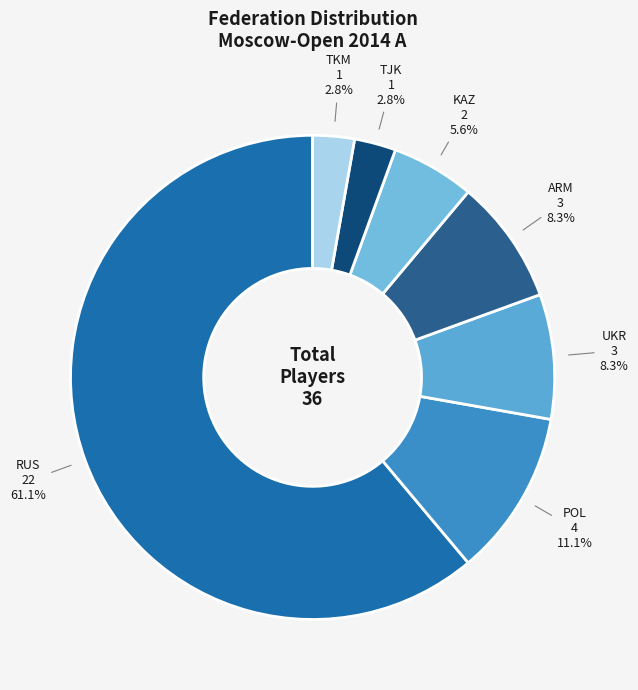

Count the number of slices in the pie.

7